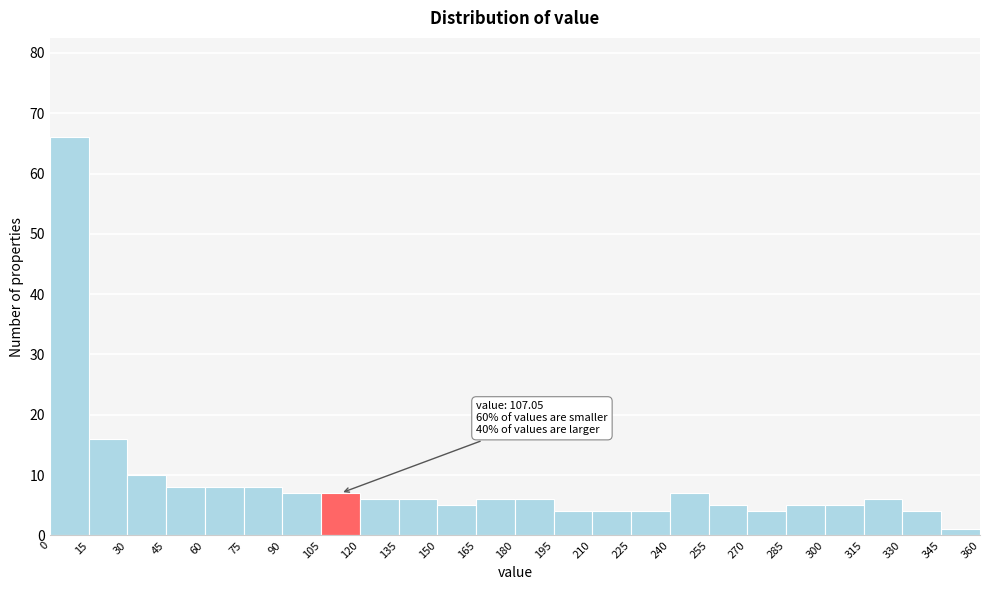

Which range on the x-axis has the tallest bar?

0 to 15